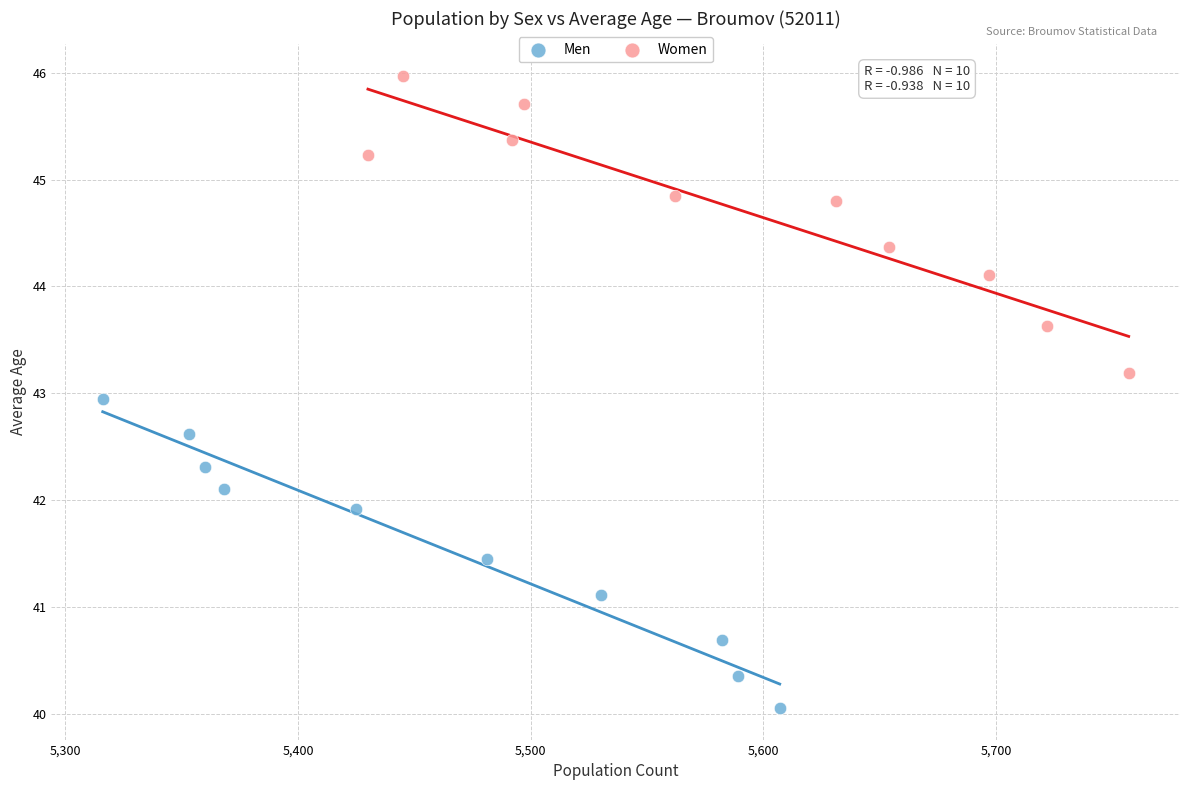

Which series has the widest spread of Y values?

Men